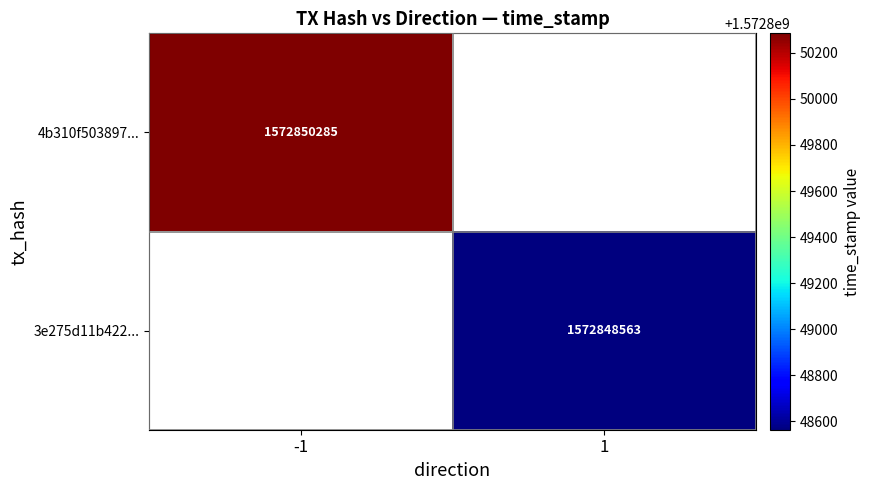

Is it true that 3e275d11b422... equals 1572848563 at 1?

True